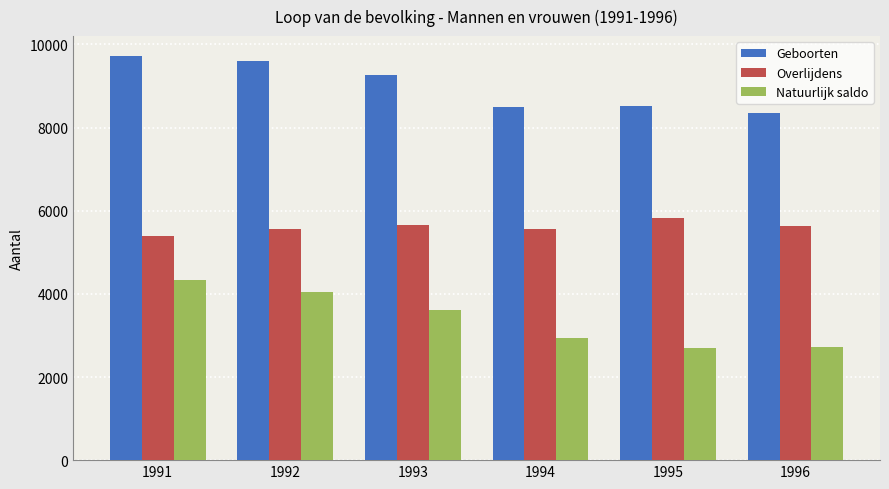

How many values in the Geboorten series are below 9278?

3